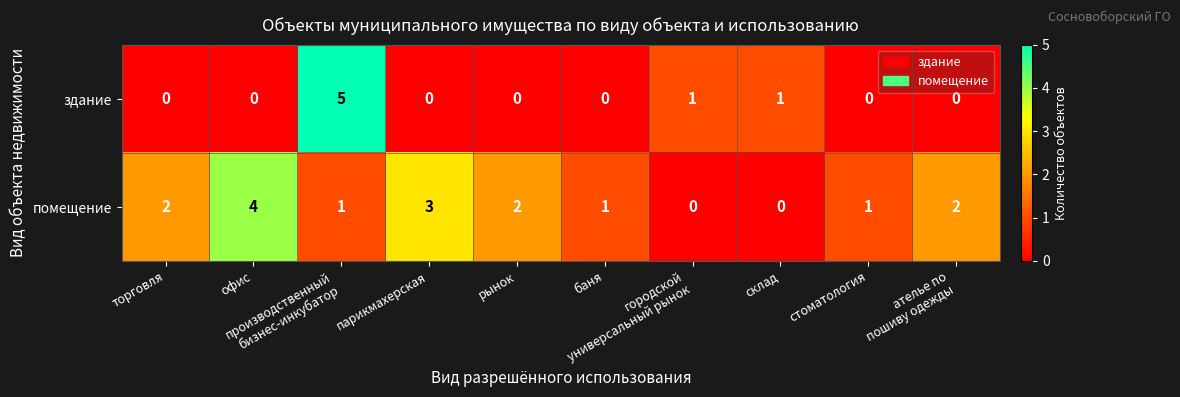

Rank the series by their maximum value, from lowest to highest.

помещение, здание